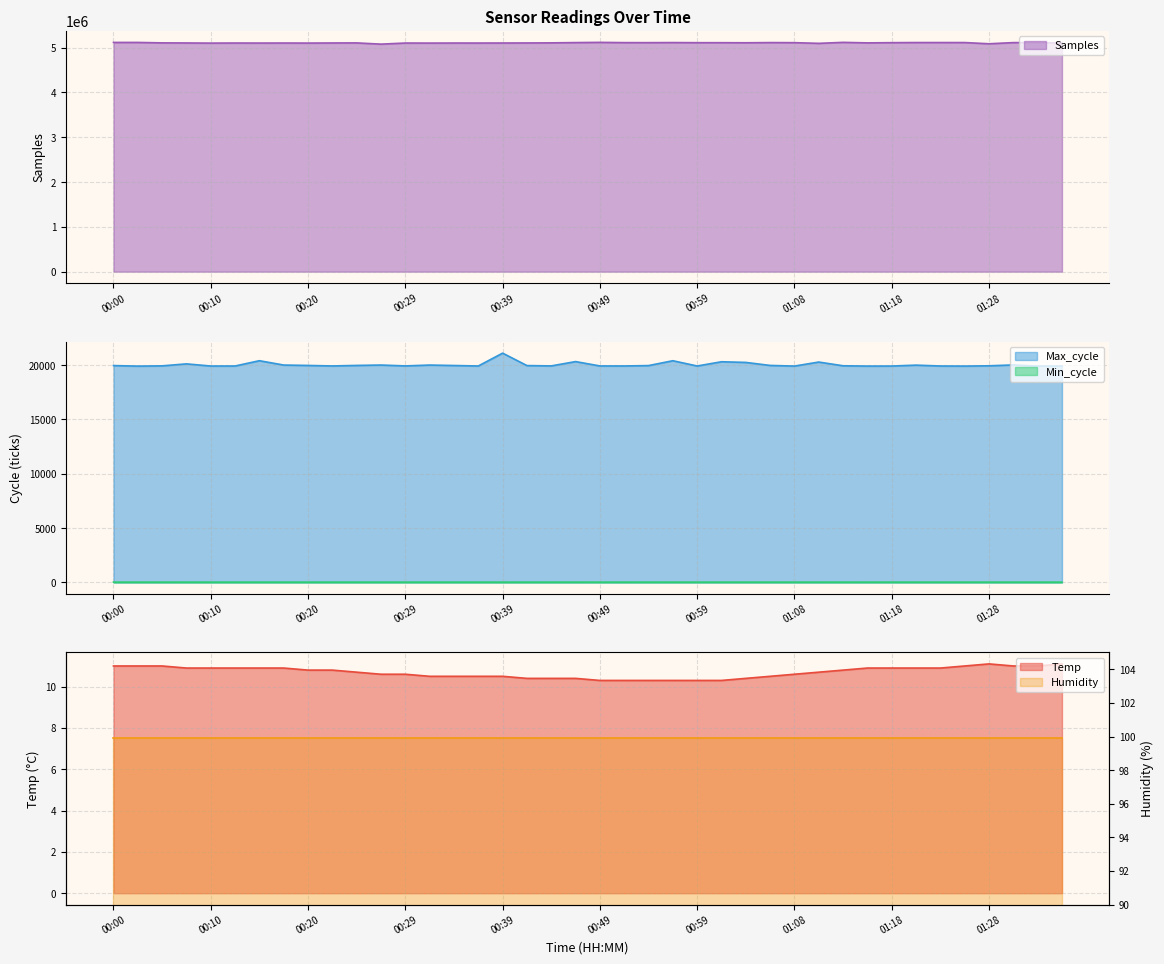

Is the value of Max_cycle at 01:08 greater than the value of Min_cycle at 00:29?

Yes